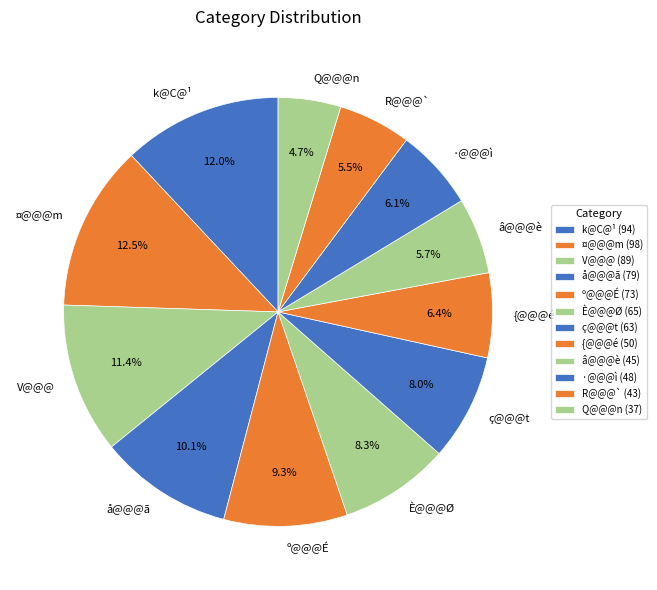

Combined, what portion of the pie is ¤@@@m and È@@@Ø?

20.8%